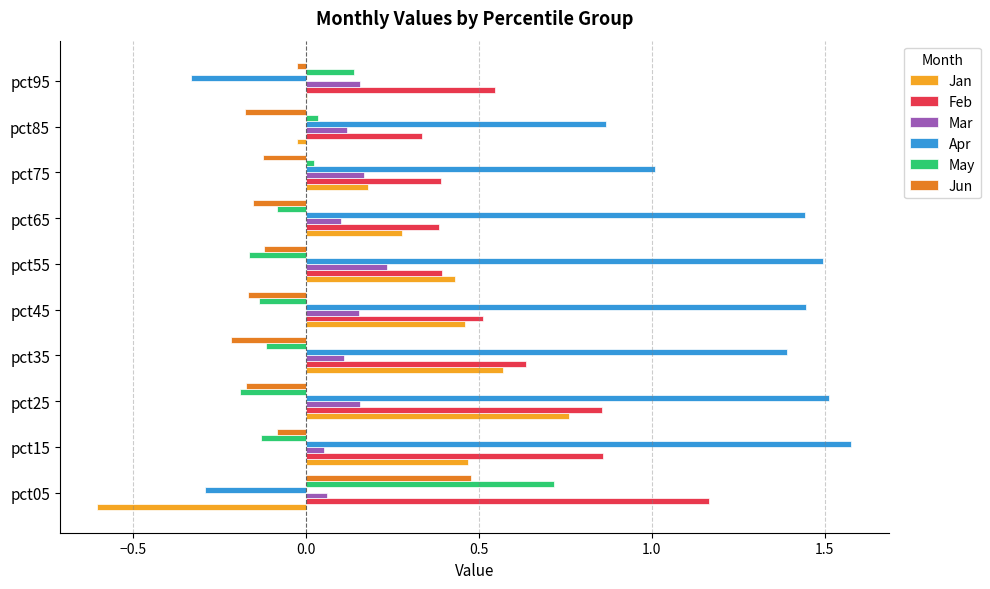

What is the sum of all Mar values?

1.3